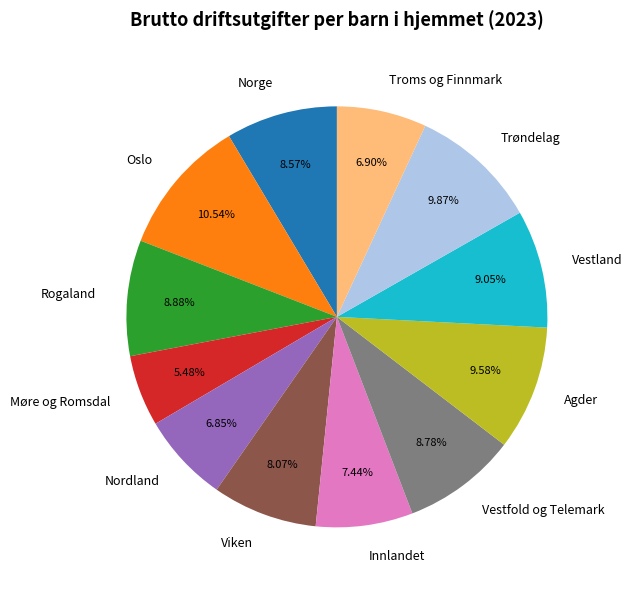

To the nearest percent, what is the difference between the Norge and Nordland slice percentages?

2%